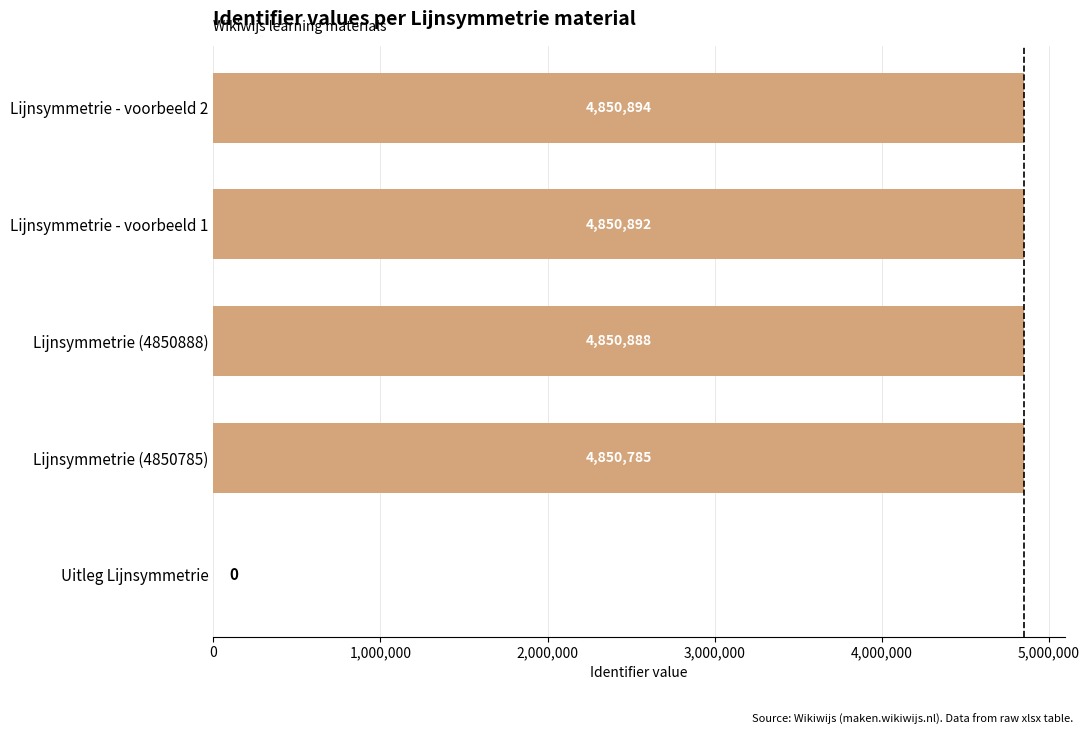

The value at Uitleg Lijnsymmetrie is 0. True or false?

True